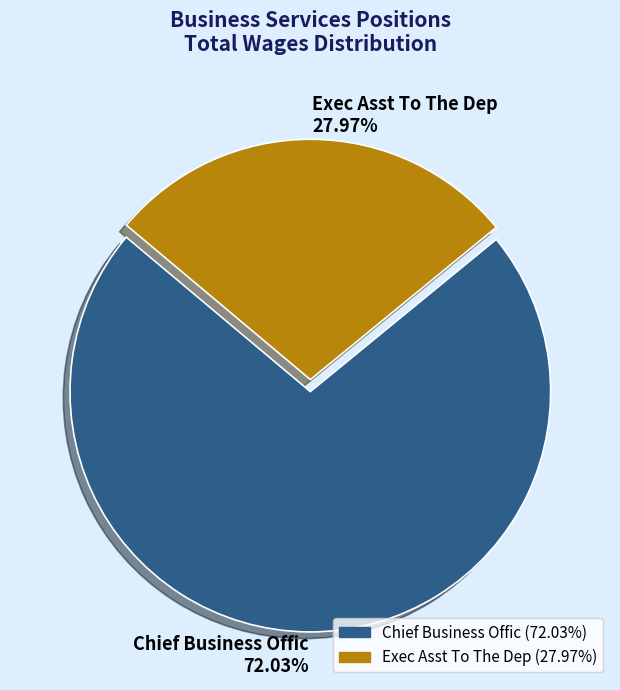

Does Exec Asst To The Dep account for over 50% of the chart?

No